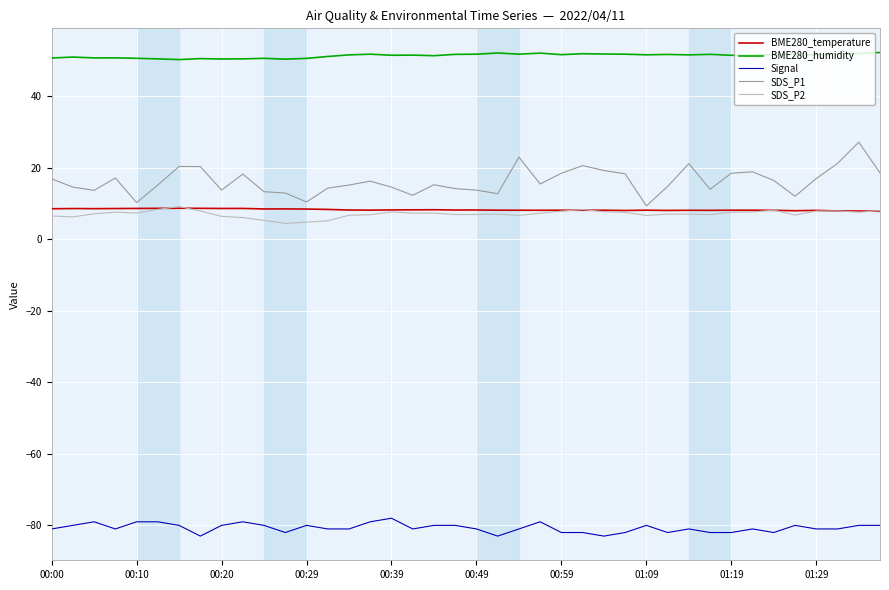

What is the minimum value shown in the chart?

-83.0